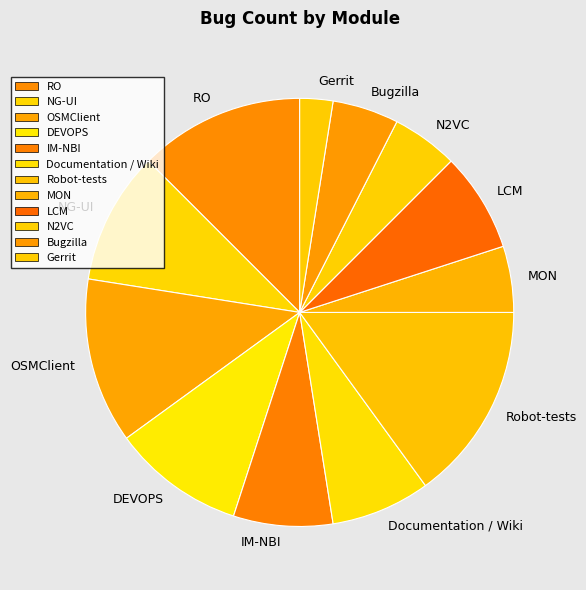

How many segments does this pie chart have?

12